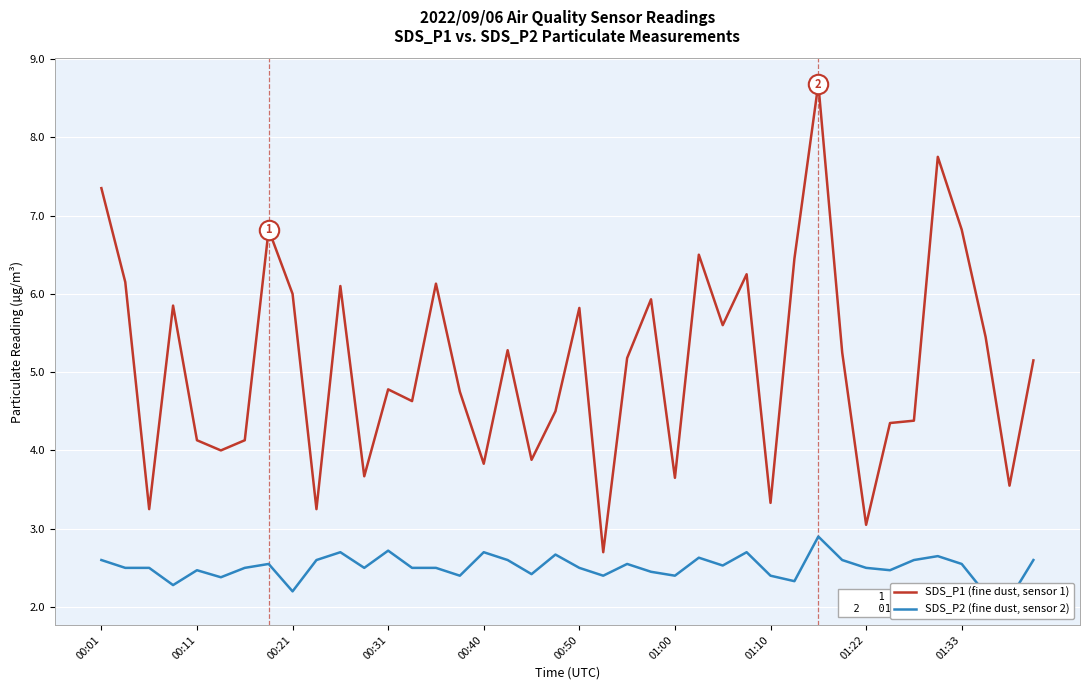

Which series has the largest total across all categories?

SDS_P1 (fine dust, sensor 1)